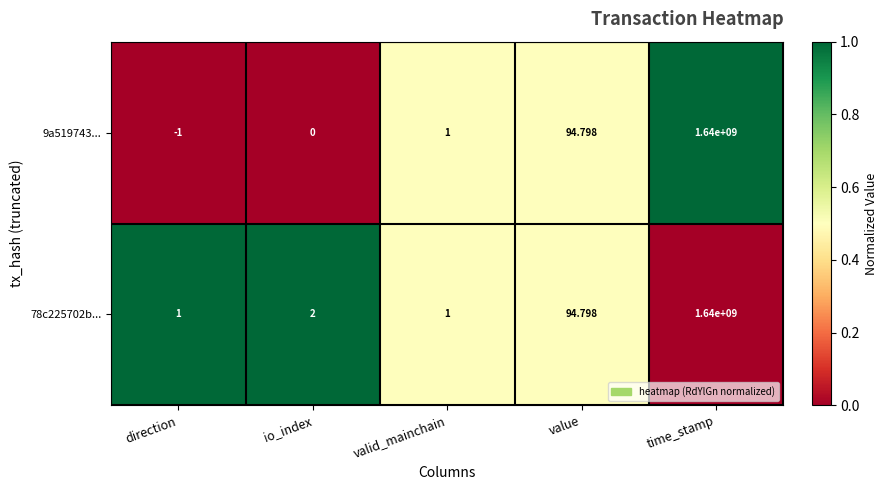

At which label is 78c225702b... closest to 820000000?

value